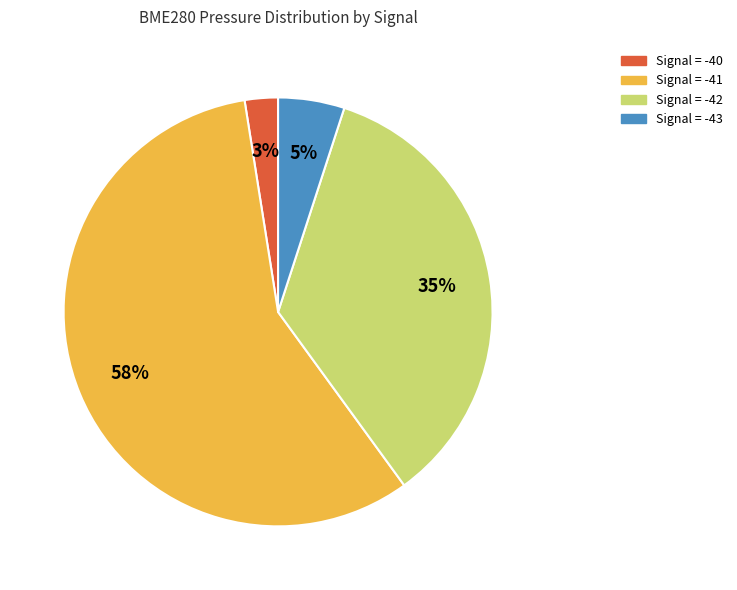

To the nearest percent, what is the average slice percentage?

25%